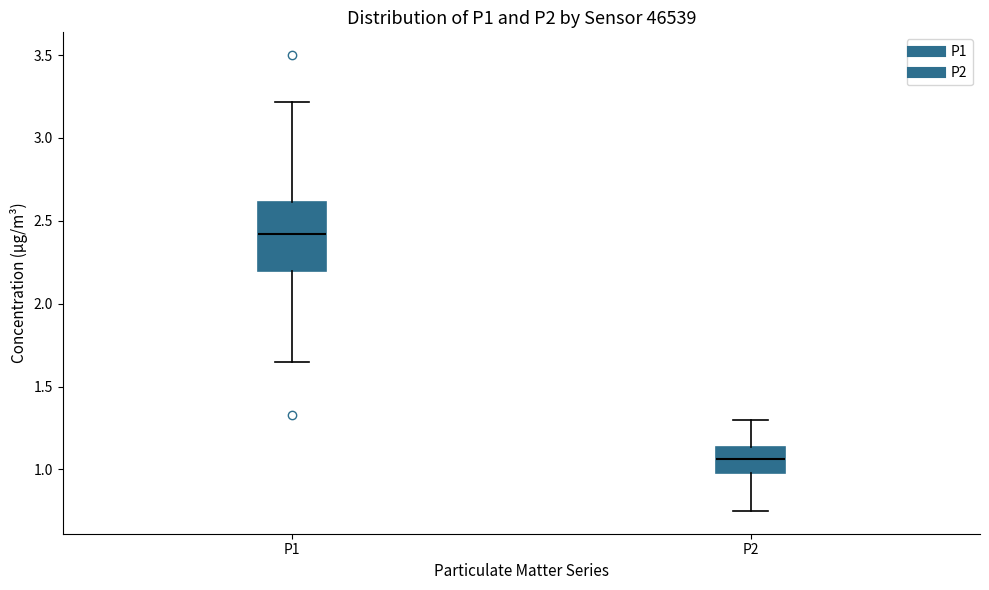

Reading left to right, read every box against the y-axis: the position of its median line, the range the box covers, and the ends of its whiskers. The values are not printed on the chart, so give them approximately, as read against the axis.

P1: median 2.40, box 2.20 to 2.60, whiskers 1.65 to 3.20
P2: median 1.05, box 1.00 to 1.15, whiskers 0.75 to 1.30